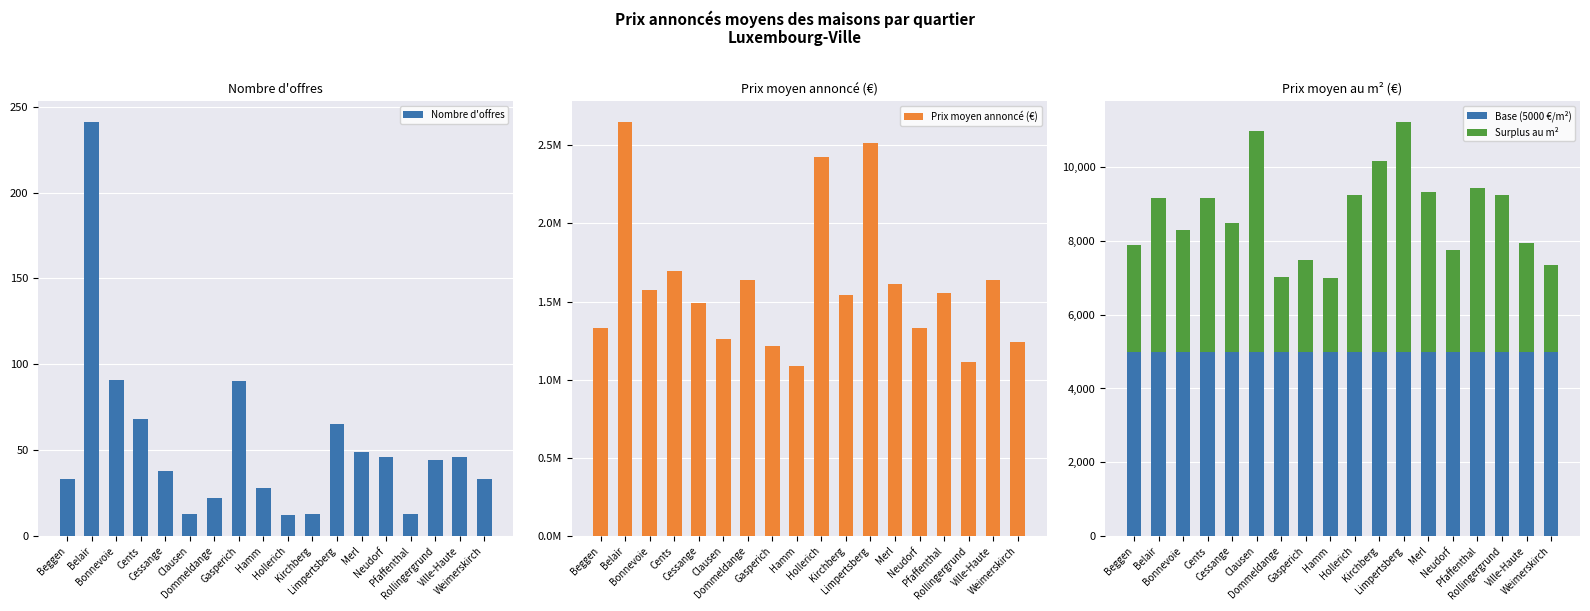

Reading left to right, extract all data points from this chart.

Nombre d'offres: Beggen=33.0	Belair=241.0	Bonnevoie=91.0	Cents=68.0	Cessange=38.0	Clausen=13.0	Dommeldange=22.0	Gasperich=90.0	Hamm=28.0	Hollerich=12.0	Kirchberg=13.0	Limpertsberg=65.0	Merl=49.0	Neudorf=46.0	Pfaffenthal=13.0	Rollingergrund=44.0	Ville-Haute=46.0	Weimerskirch=33.0
Prix moyen annoncé (€): Beggen=1331788.0	Belair=2647236.0	Bonnevoie=1573209.0	Cents=1695507.0	Cessange=1489375.0	Clausen=1261462.0	Dommeldange=1637723.0	Gasperich=1214189.0	Hamm=1088321.0	Hollerich=2421167.0	Kirchberg=1544615.0	Limpertsberg=2510923.0	Merl=1613243.0	Neudorf=1330152.0	Pfaffenthal=1556154.0	Rollingergrund=1115932.0	Ville-Haute=1639607.0	Weimerskirch=1237955.0
Base (5000 €/m²): Beggen=5000.0	Belair=5000.0	Bonnevoie=5000.0	Cents=5000.0	Cessange=5000.0	Clausen=5000.0	Dommeldange=5000.0	Gasperich=5000.0	Hamm=5000.0	Hollerich=5000.0	Kirchberg=5000.0	Limpertsberg=5000.0	Merl=5000.0	Neudorf=5000.0	Pfaffenthal=5000.0	Rollingergrund=5000.0	Ville-Haute=5000.0	Weimerskirch=5000.0
Surplus au m²: Beggen=2883.8	Belair=4165.7	Bonnevoie=3286.6	Cents=4167.3	Cessange=3489.9	Clausen=5975.4	Dommeldange=2014.3	Gasperich=2492.5	Hamm=1996.0	Hollerich=4247.9	Kirchberg=5178.2	Limpertsberg=6221.4	Merl=4331.6	Neudorf=2742.7	Pfaffenthal=4445.2	Rollingergrund=4237.4	Ville-Haute=2951.3	Weimerskirch=2342.3